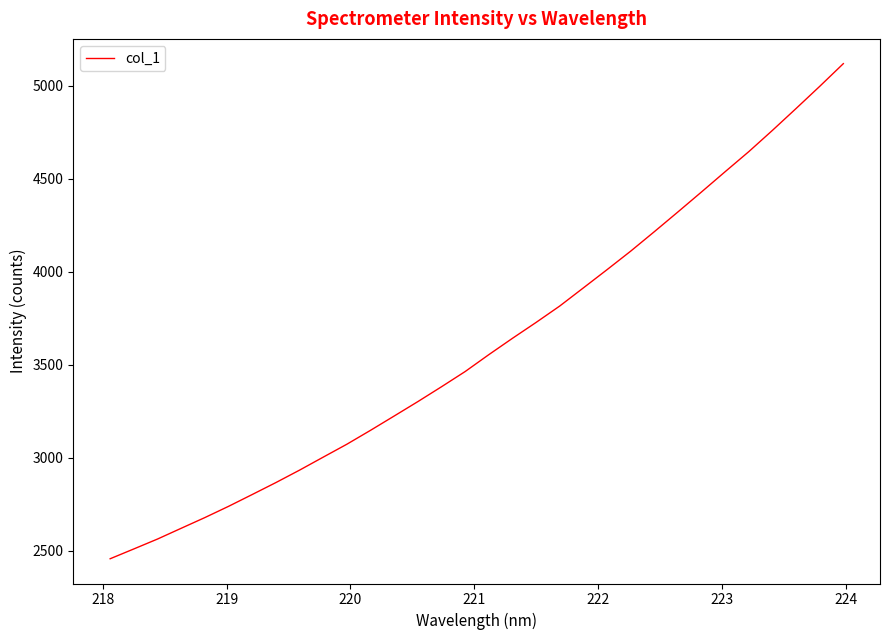

What is the maximum value shown in the chart?

5119.8